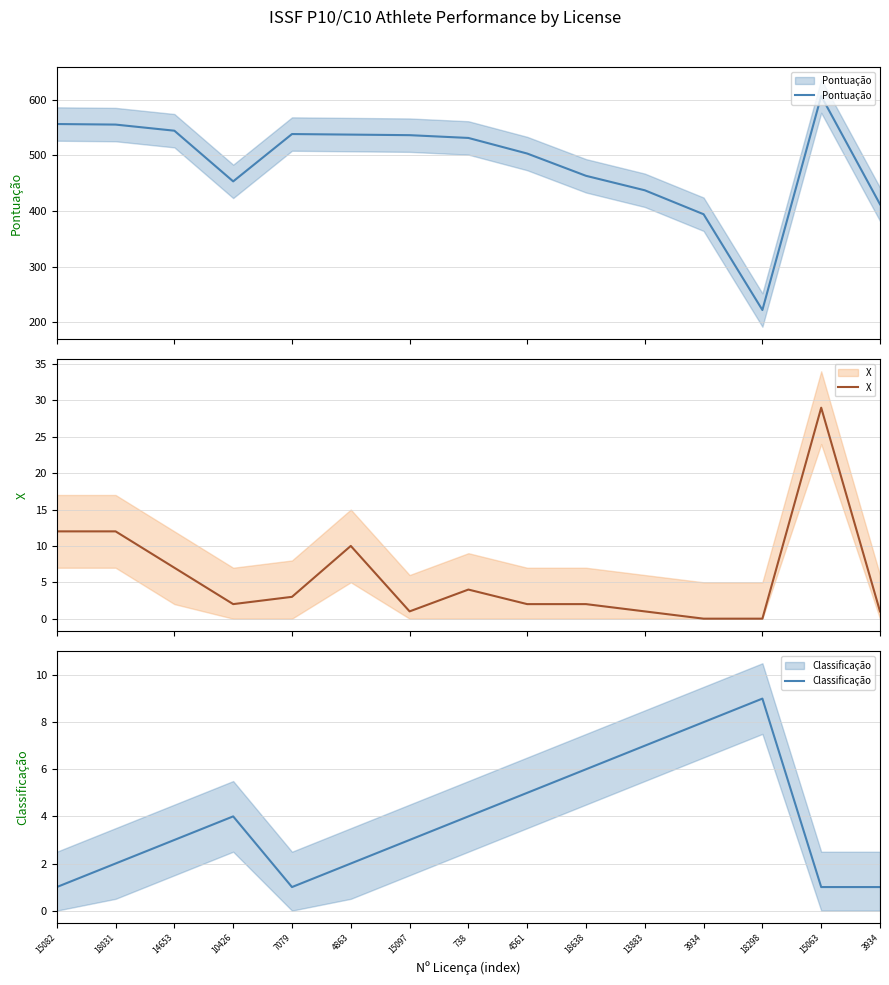

How many categories are shown in the chart?

15